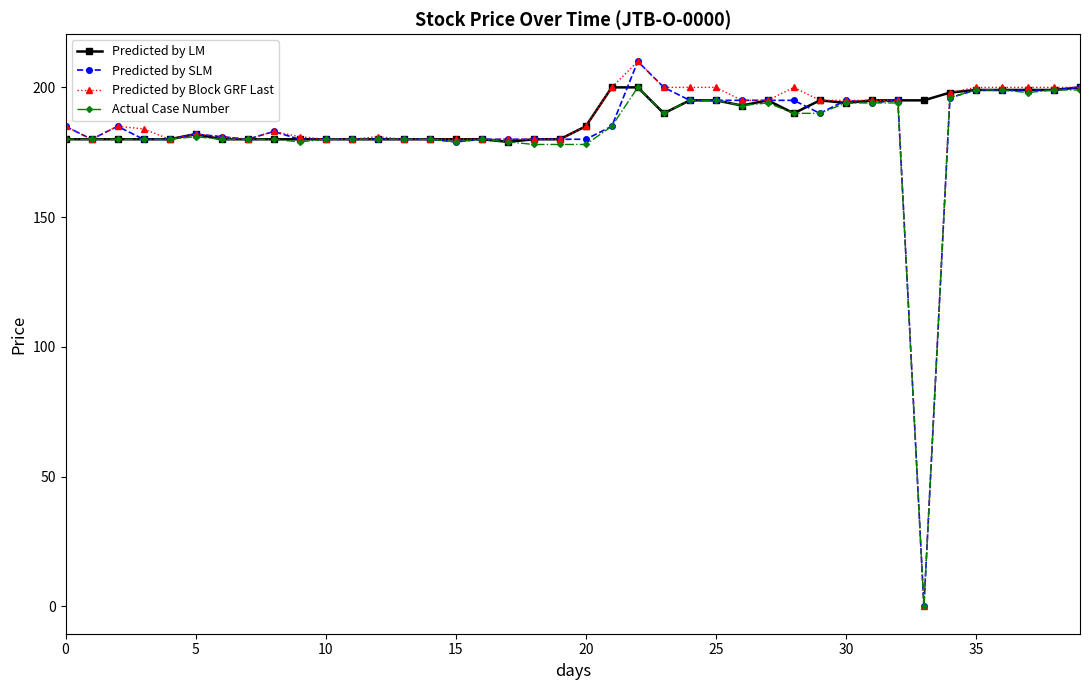

How many values in the Predicted by SLM series are below 185?

20